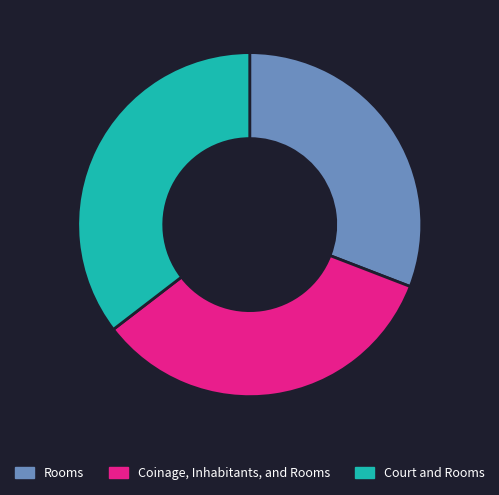

Rank the categories by value from lowest to highest.

Rooms, Coinage, Inhabitants, and Rooms, Court and Rooms